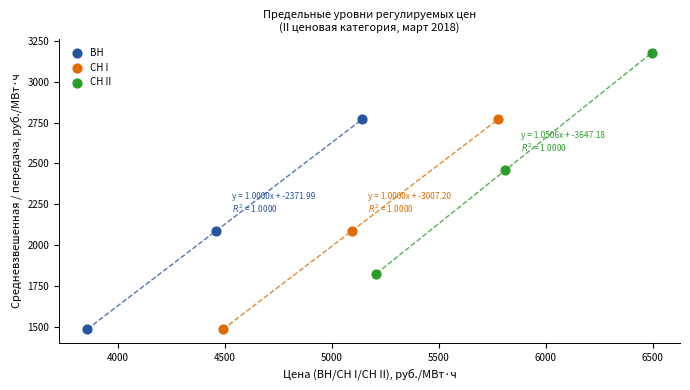

Which series has the largest Y range (max minus min)?

СН II